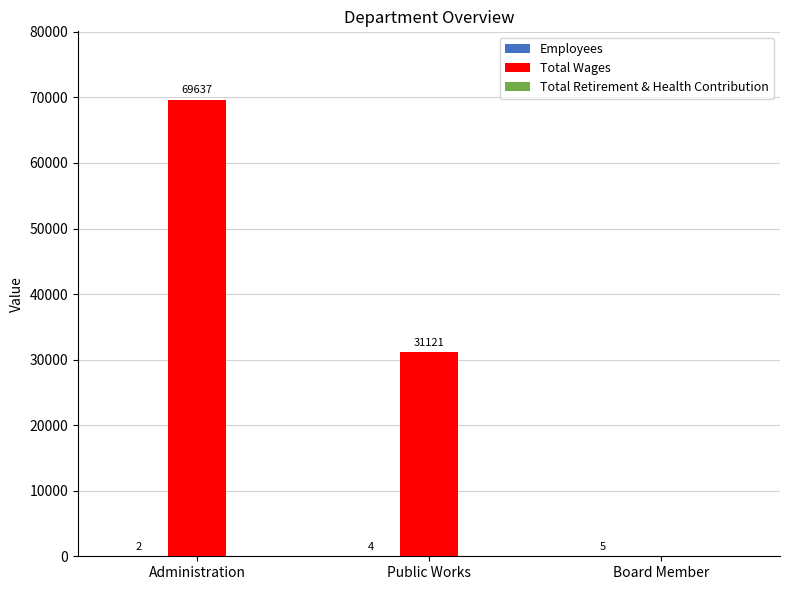

Which series has the largest total across all categories?

Total Wages